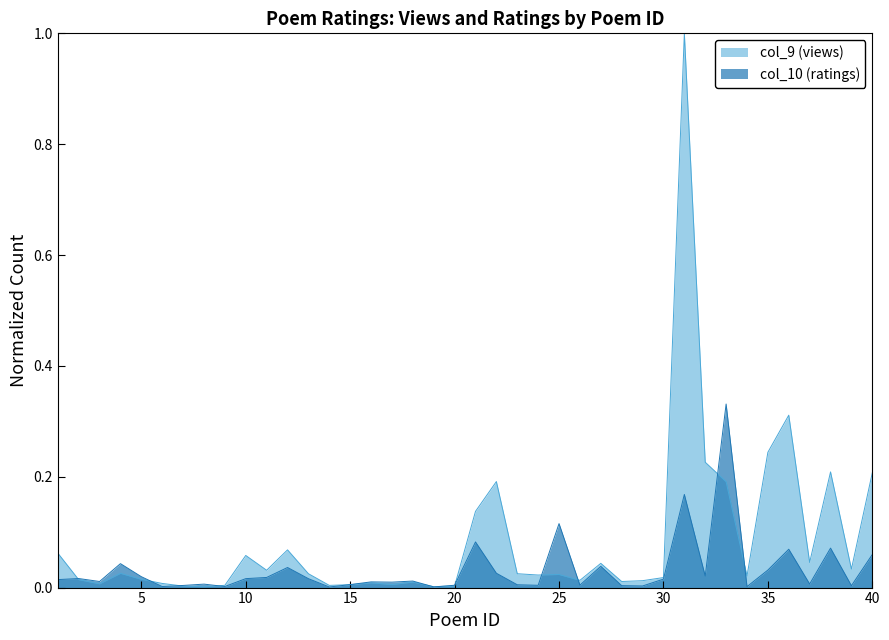

At 4, list the series in order from largest to smallest.

col_10, col_9